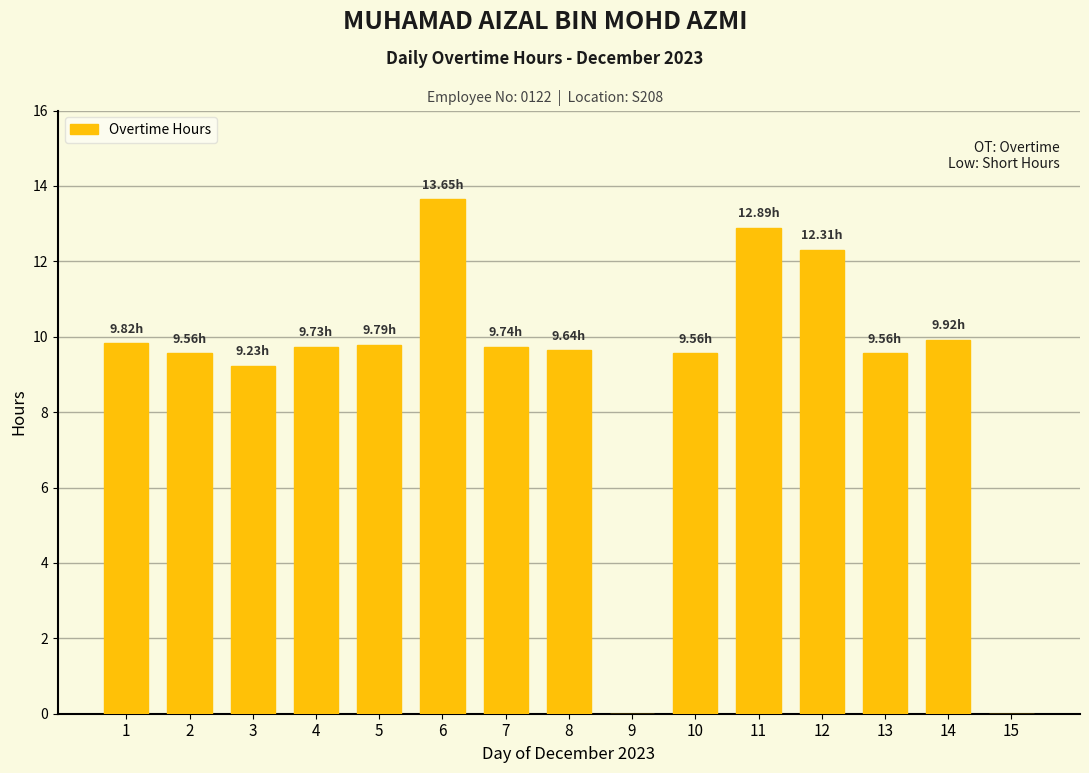

Are the bars horizontal?

No